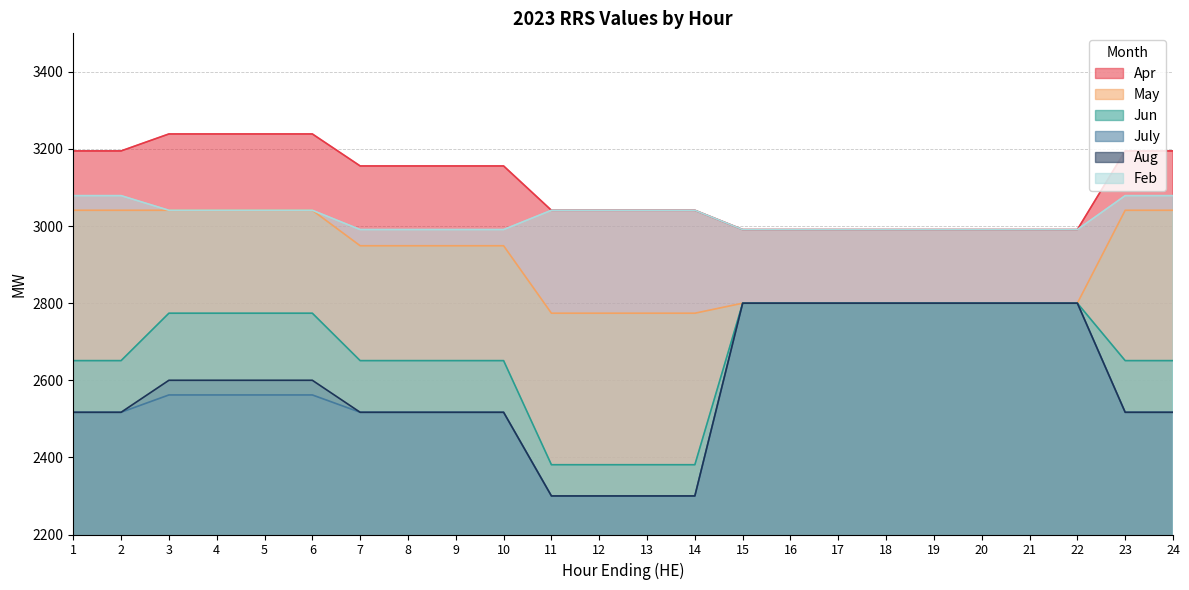

Between 2 and 5, which series saw the biggest shift?

Jun